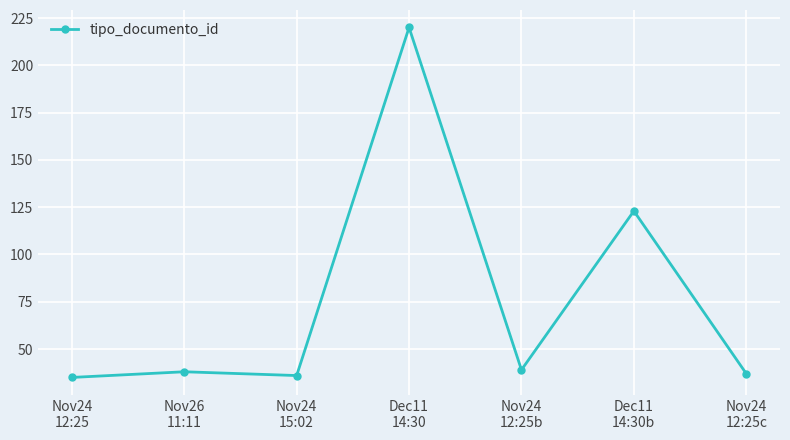

What is the value of the 6th point from the left?

123